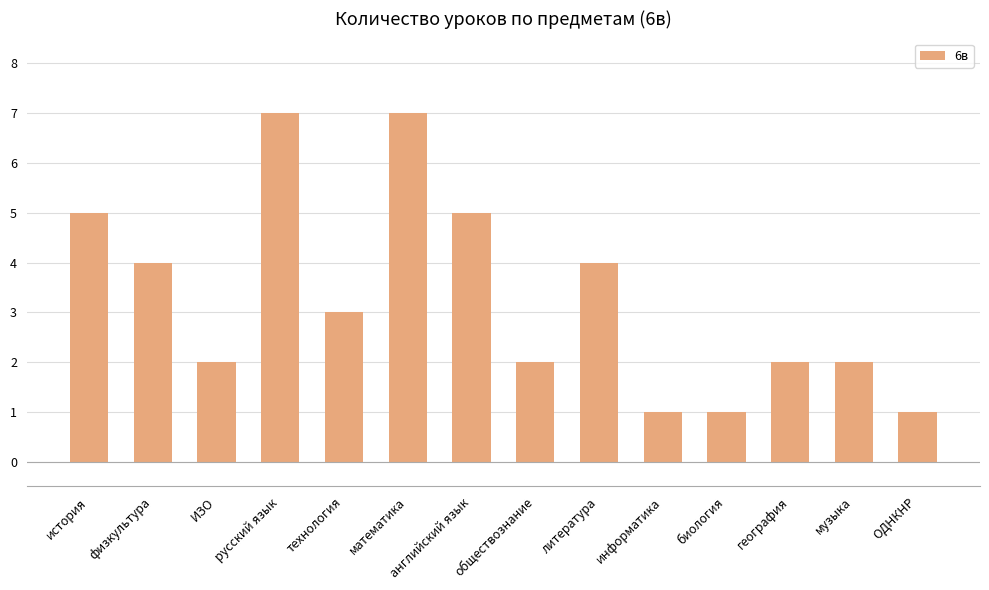

The chart shows a value of 1 at ИЗО. True or false?

False